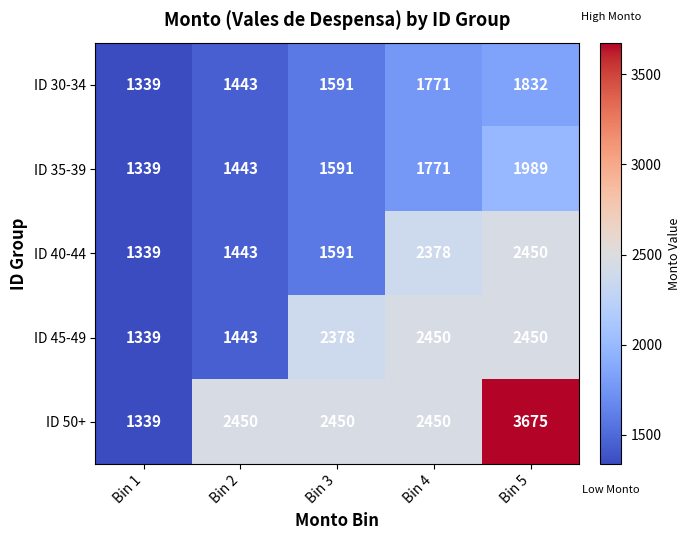

What is the sum of the ID 30-34 values at Bin 1 and Bin 3?

2930